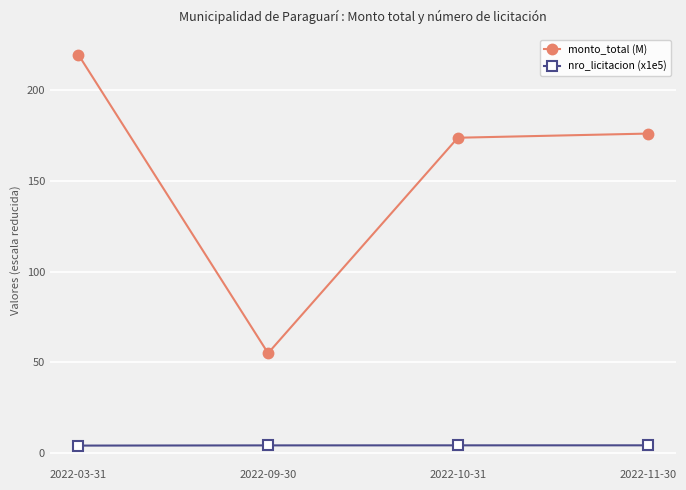

At which category does monto_total (M) reach its first local valley?

2022-09-30